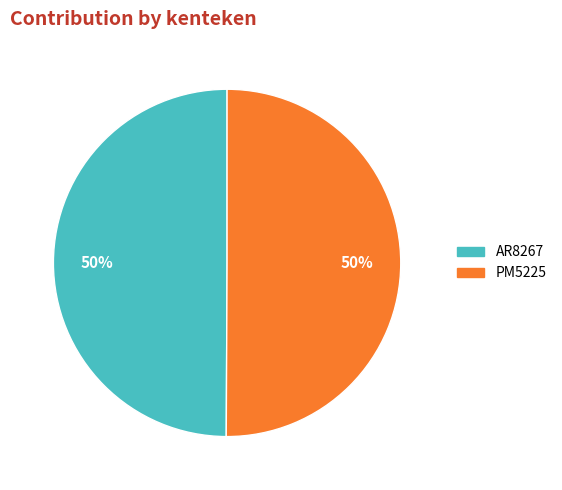

To the nearest percent, what is the combined percentage of AR8267 and PM5225?

100%